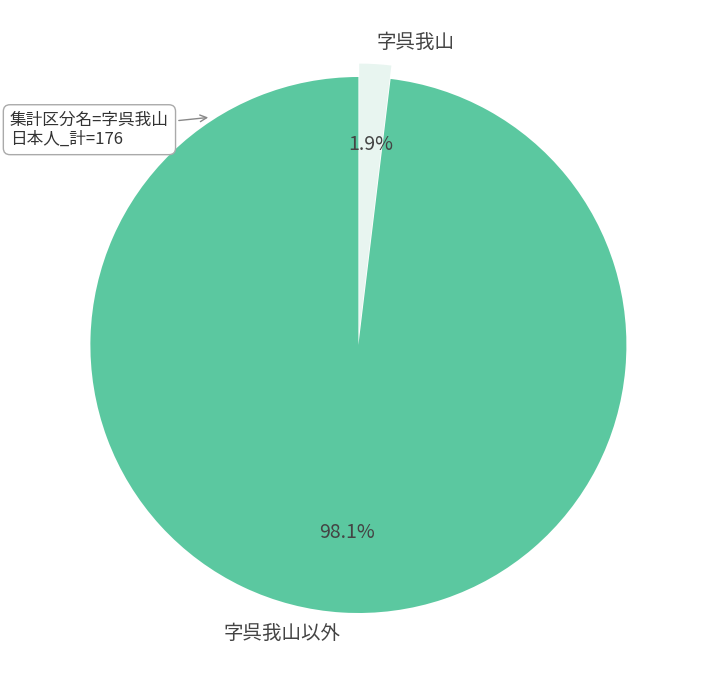

Rank the categories by value from highest to lowest.

字呉我山以外, 字呉我山